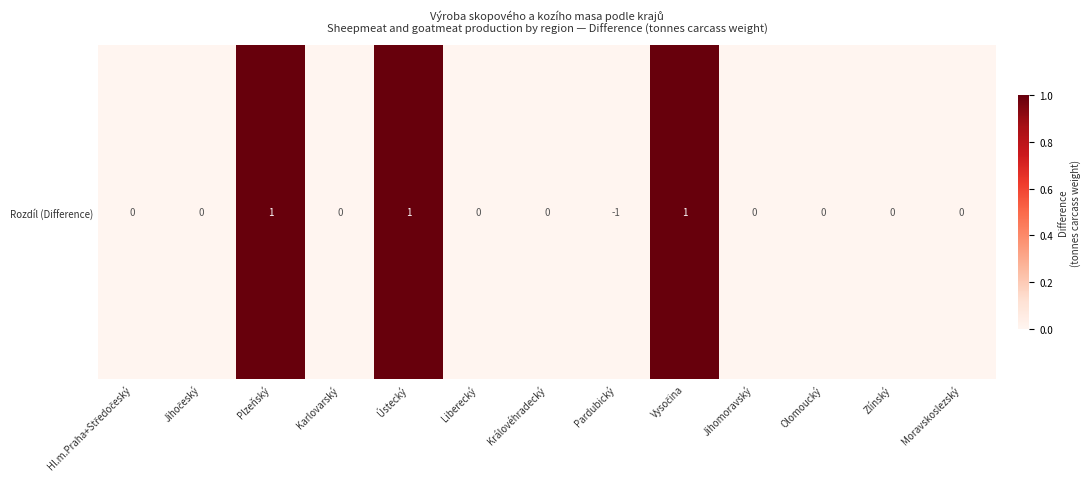

The chart shows a value of 0 at Ústecký. True or false?

False